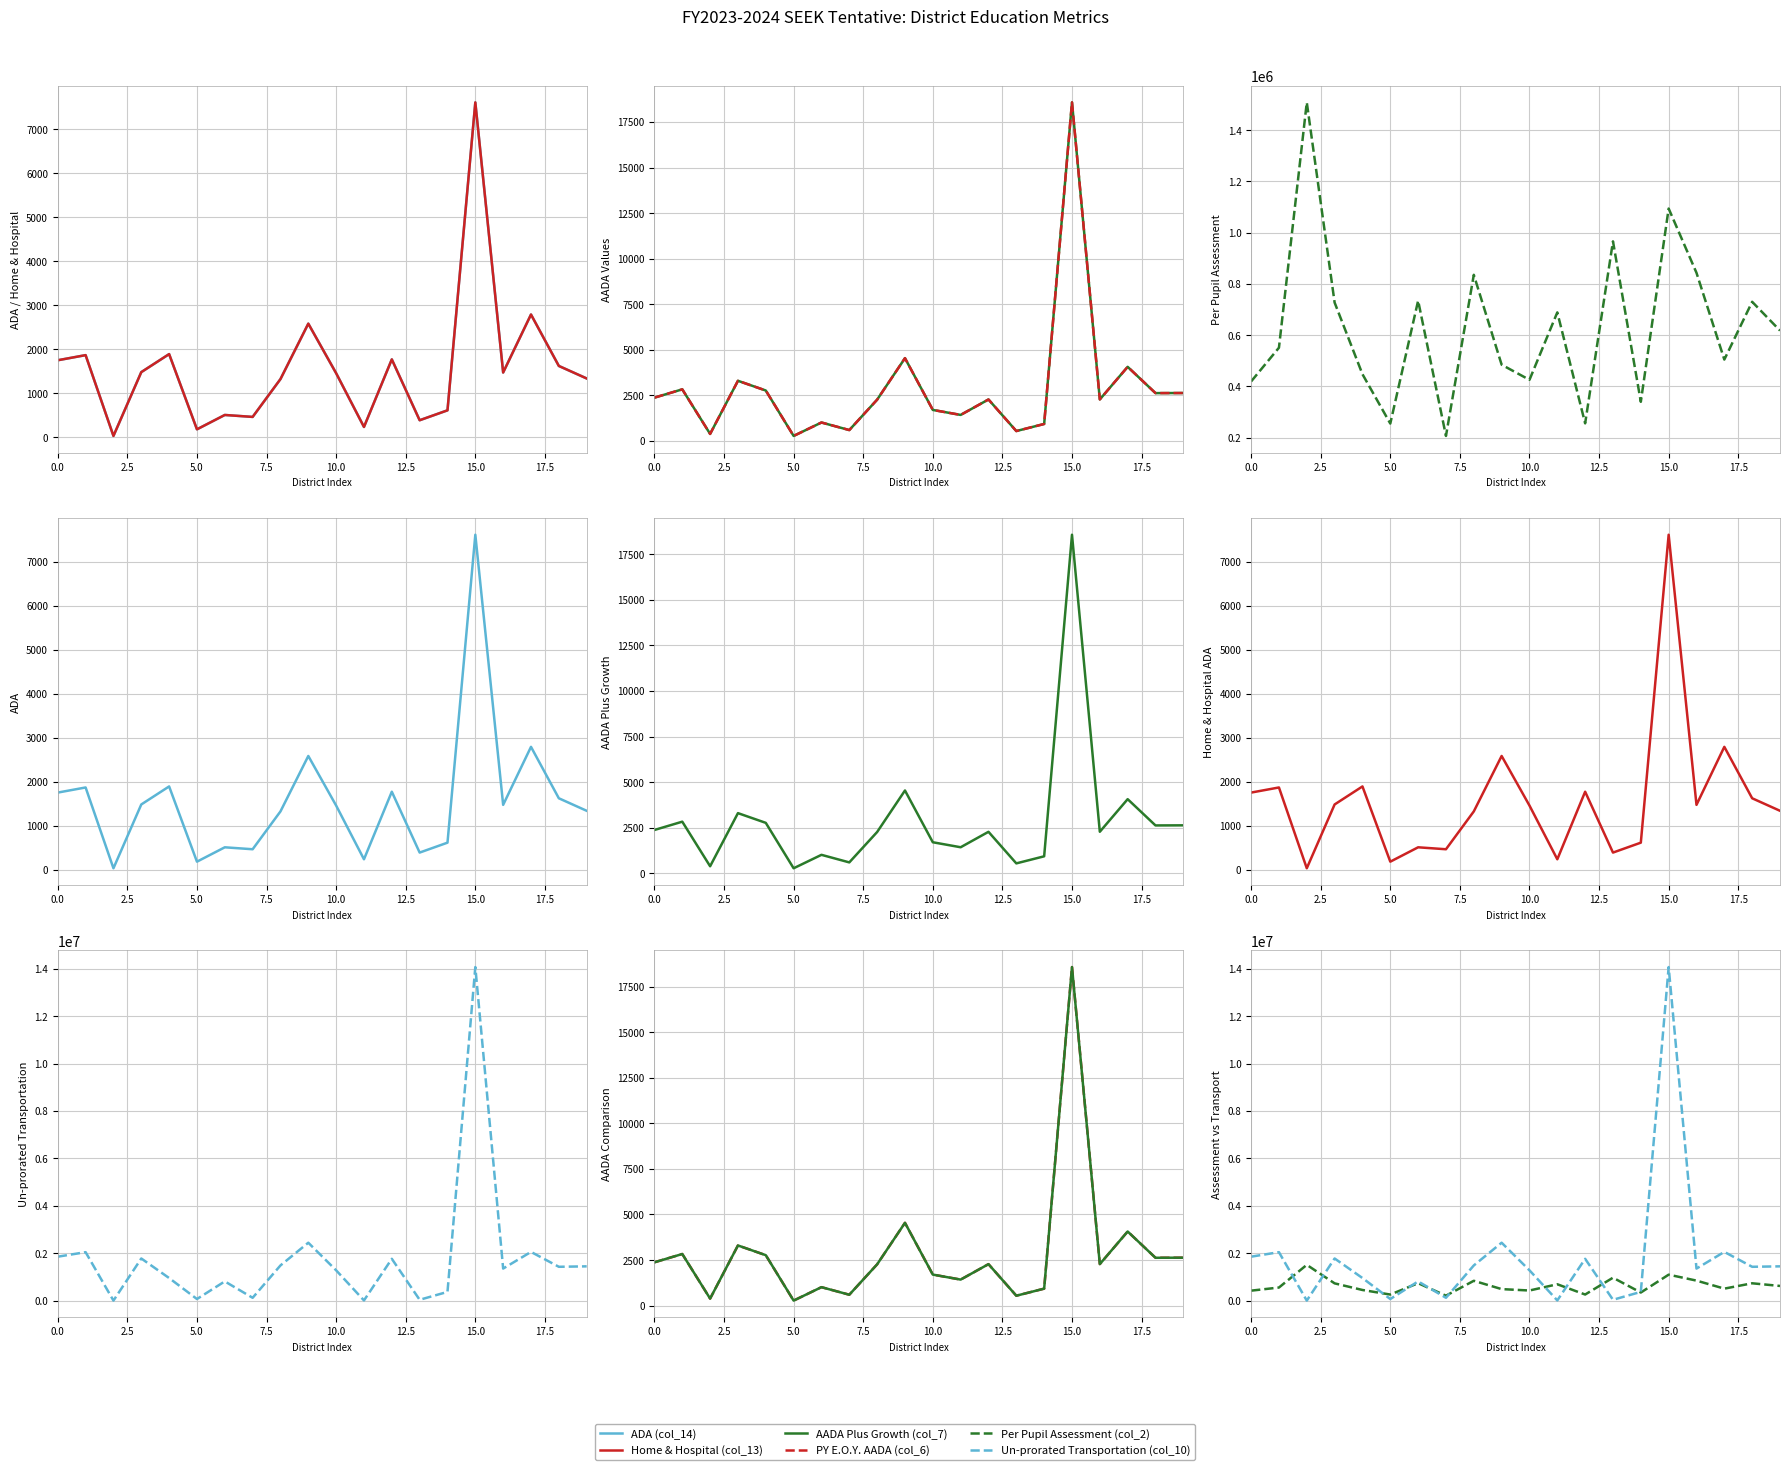

What is the approximate value of Per Pupil Assessment (col_2) at 14?

340088.0